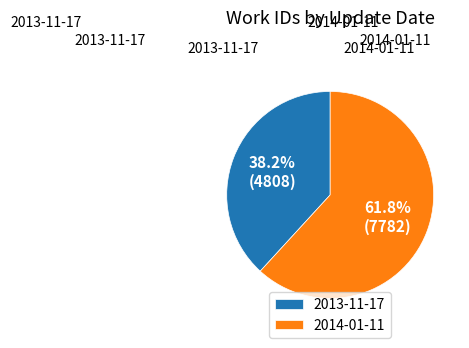

To the nearest percent, what portion does 2014-01-11 represent?

62%